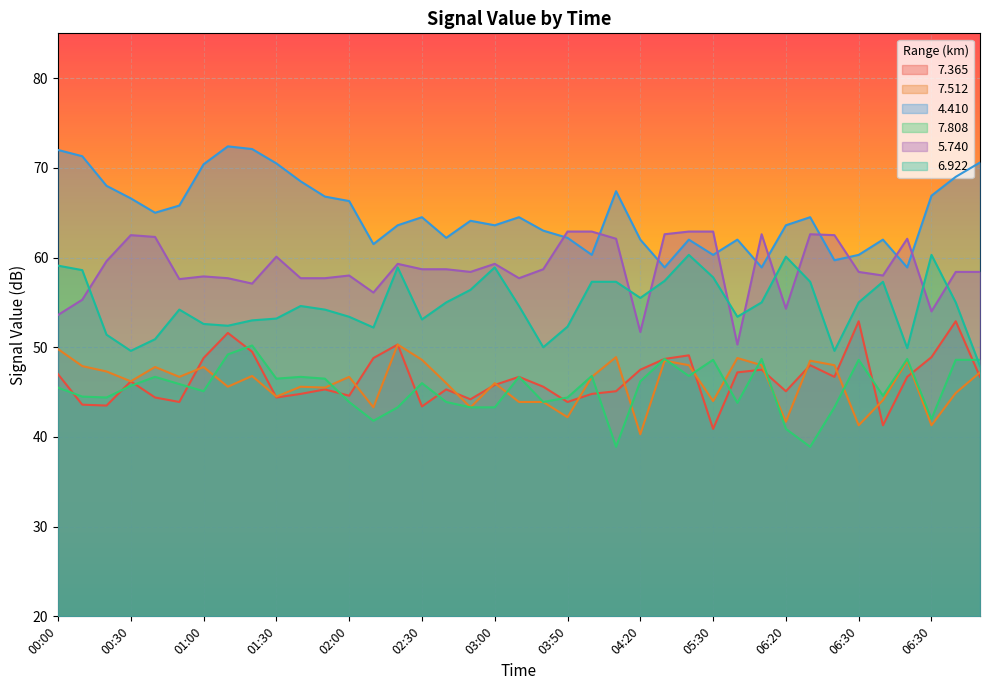

Where is 7.512 nearest to the value 45?

06:30